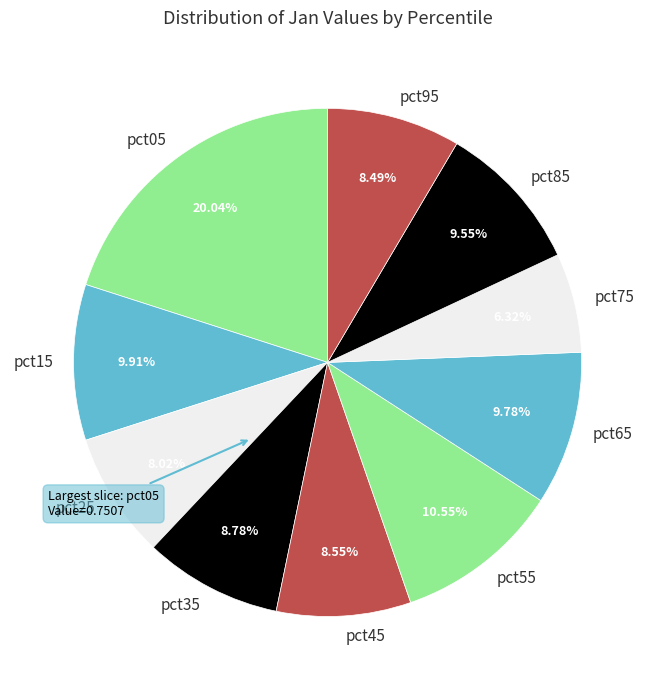

What percentage is the pct35 slice, to the nearest percent?

9%